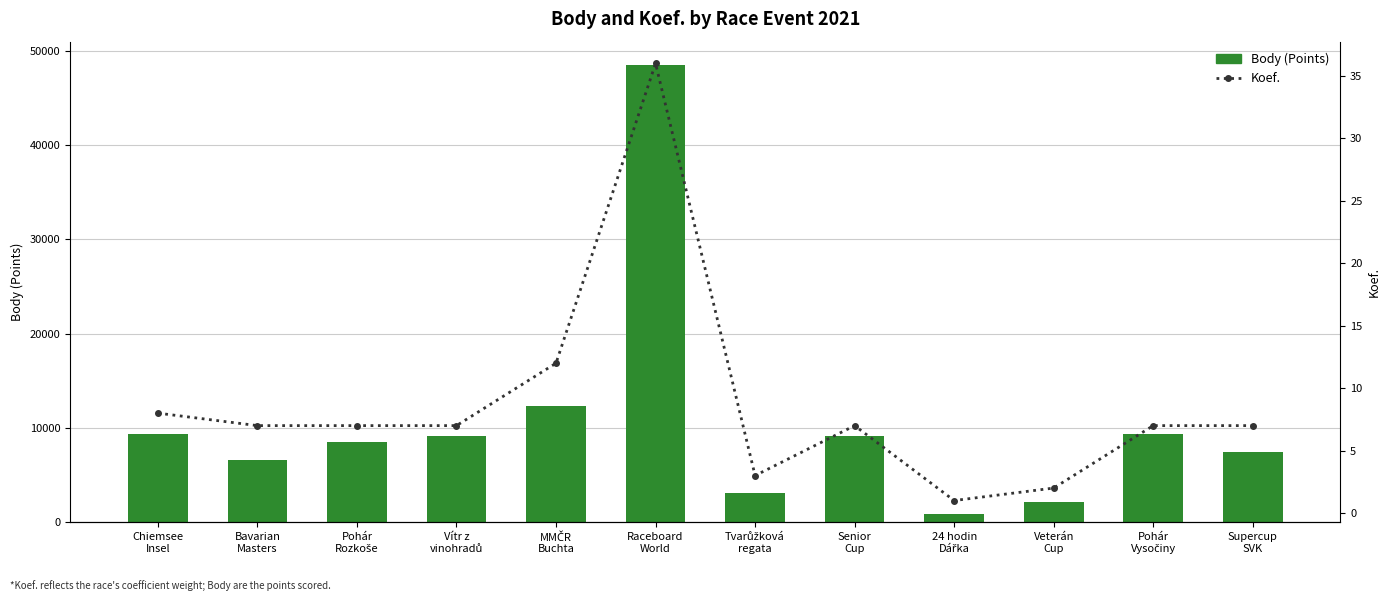

Which has a higher value, Supercup
SVK or Veterán
Cup?

Supercup
SVK